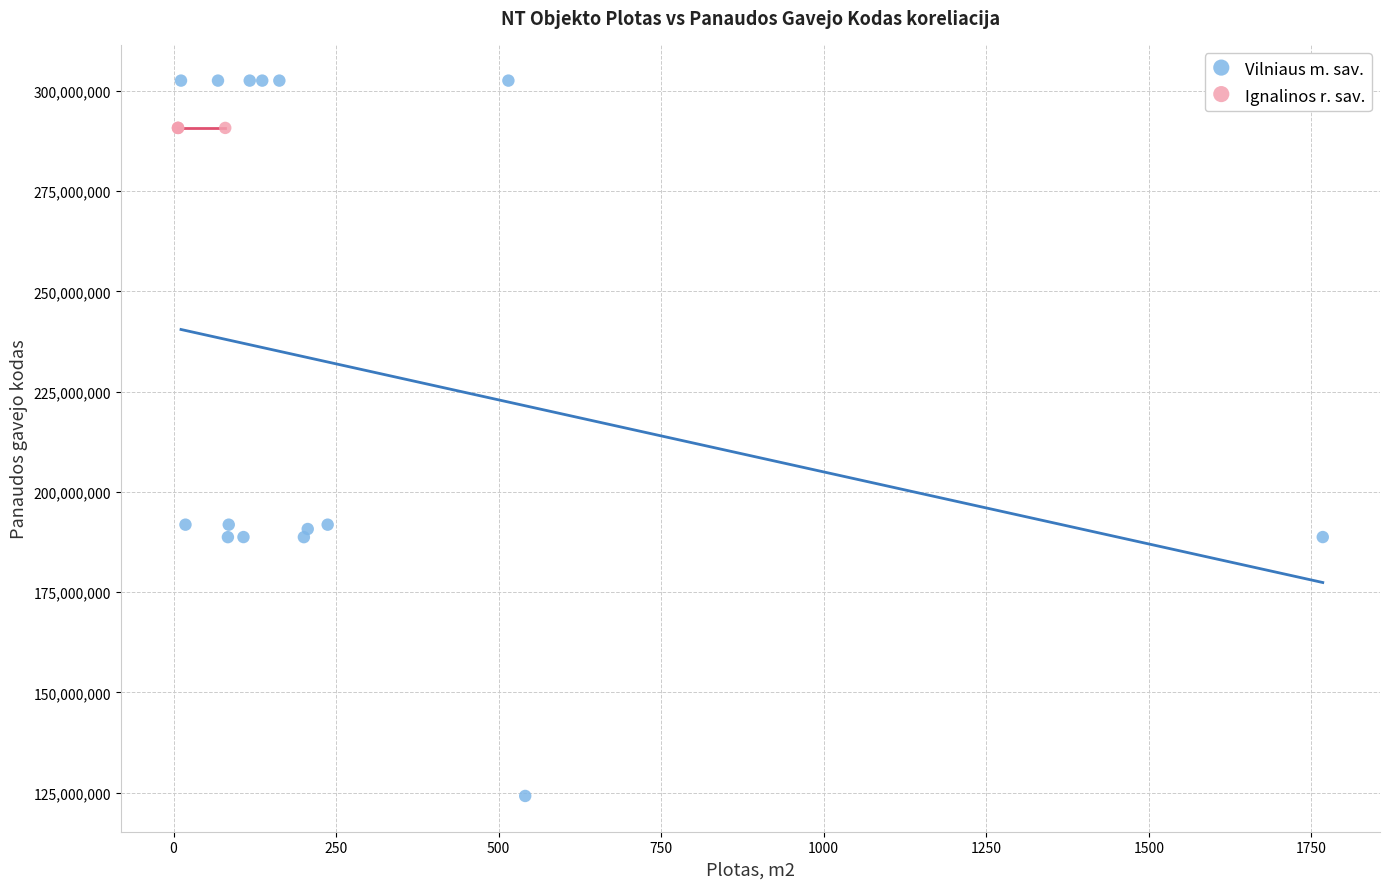

Which series contains the highest Y value?

Vilniaus m. sav.